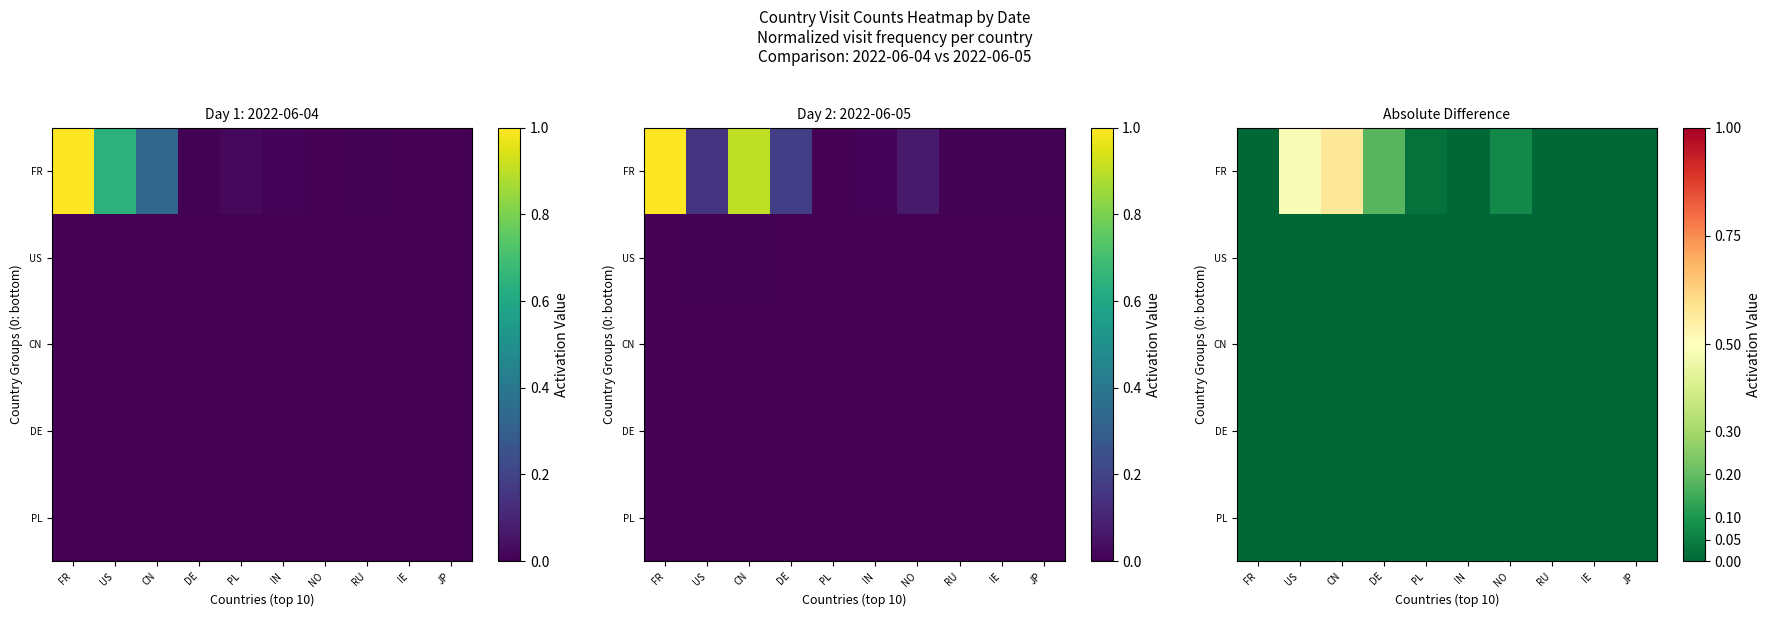

How many positive values does the FR series have?

9